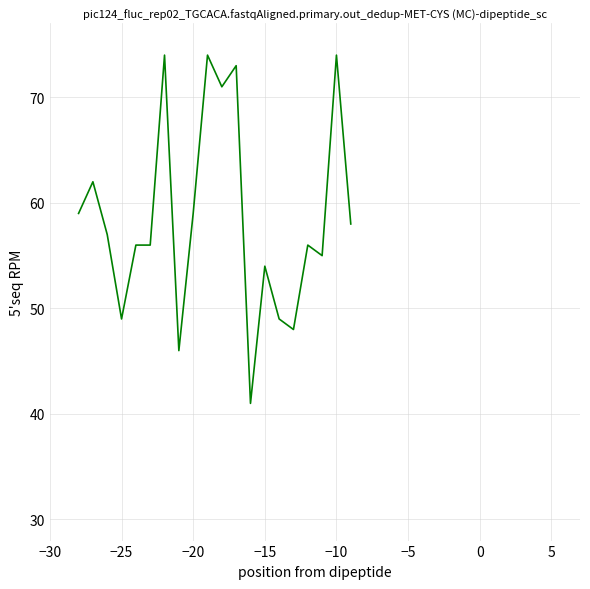

What is the difference between the maximum and minimum values?

33